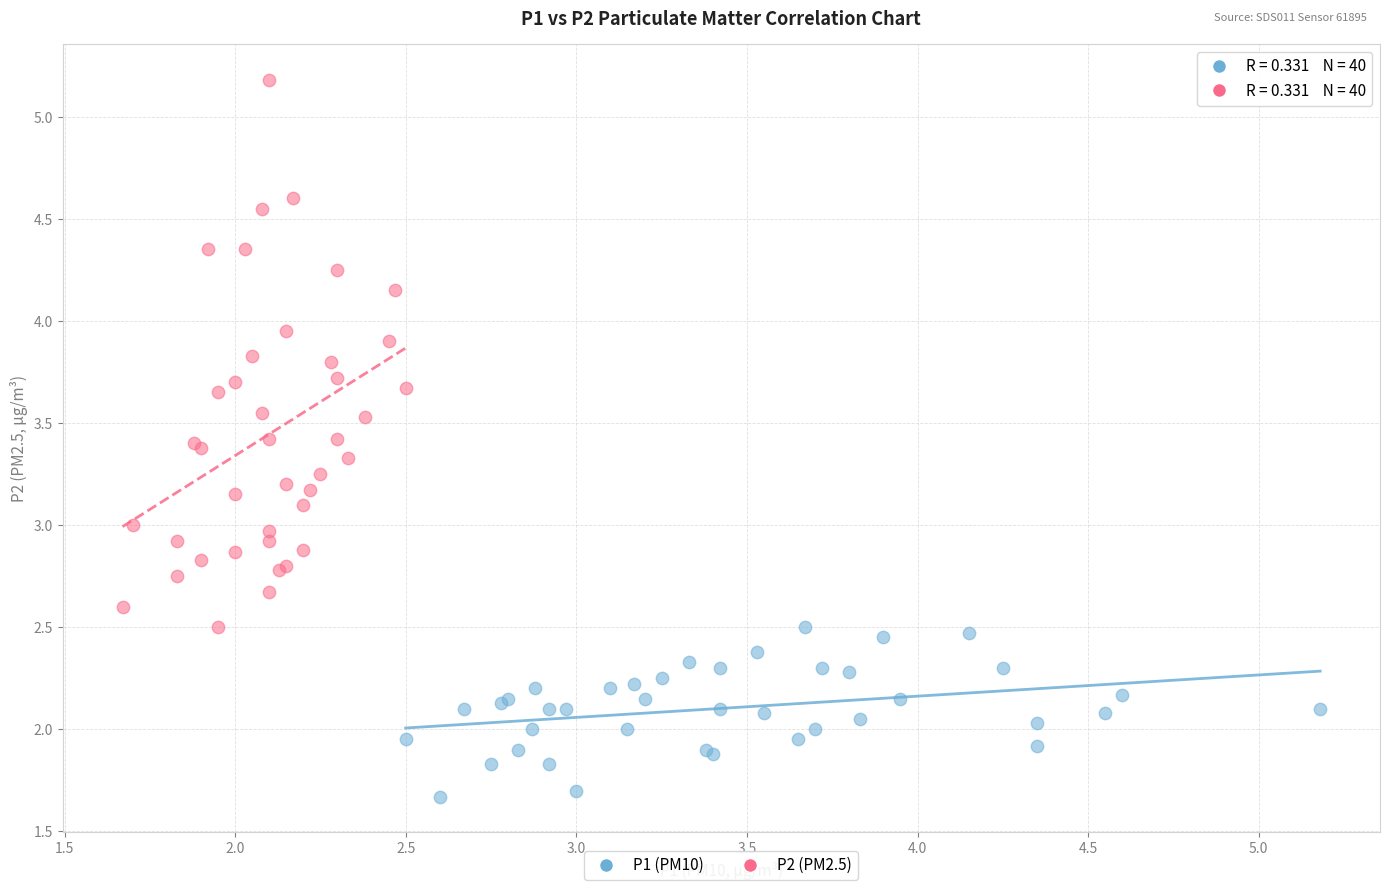

What are all the series names shown in the legend?

P1 (PM10), P2 (PM2.5)